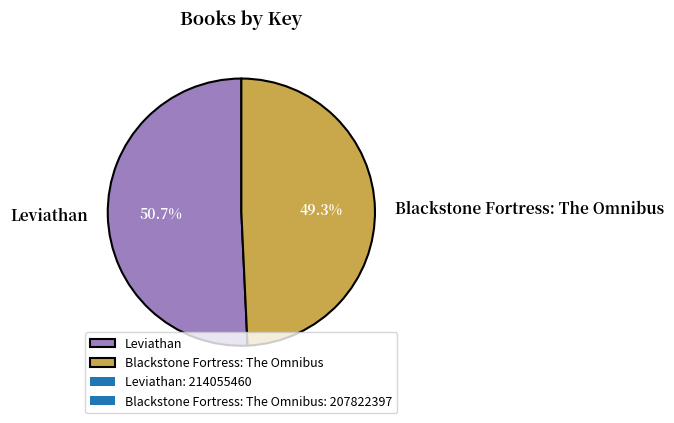

To the nearest percent, what portion does Leviathan represent?

51%